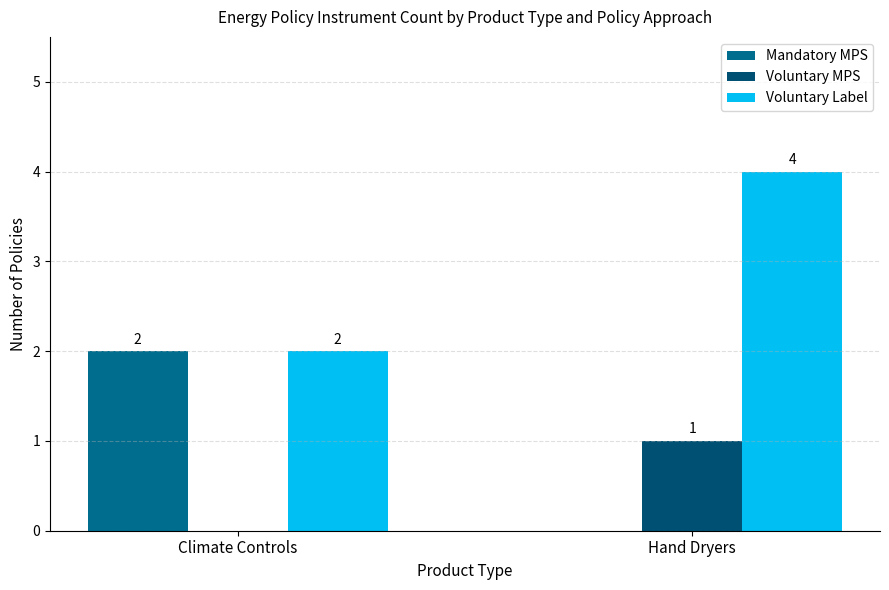

Is it true that Voluntary MPS equals 1 at Hand Dryers?

True